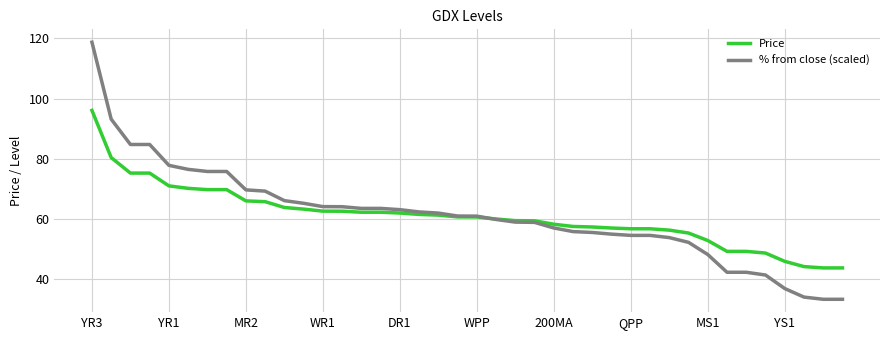

What is the sum of all Price values?

2428.9